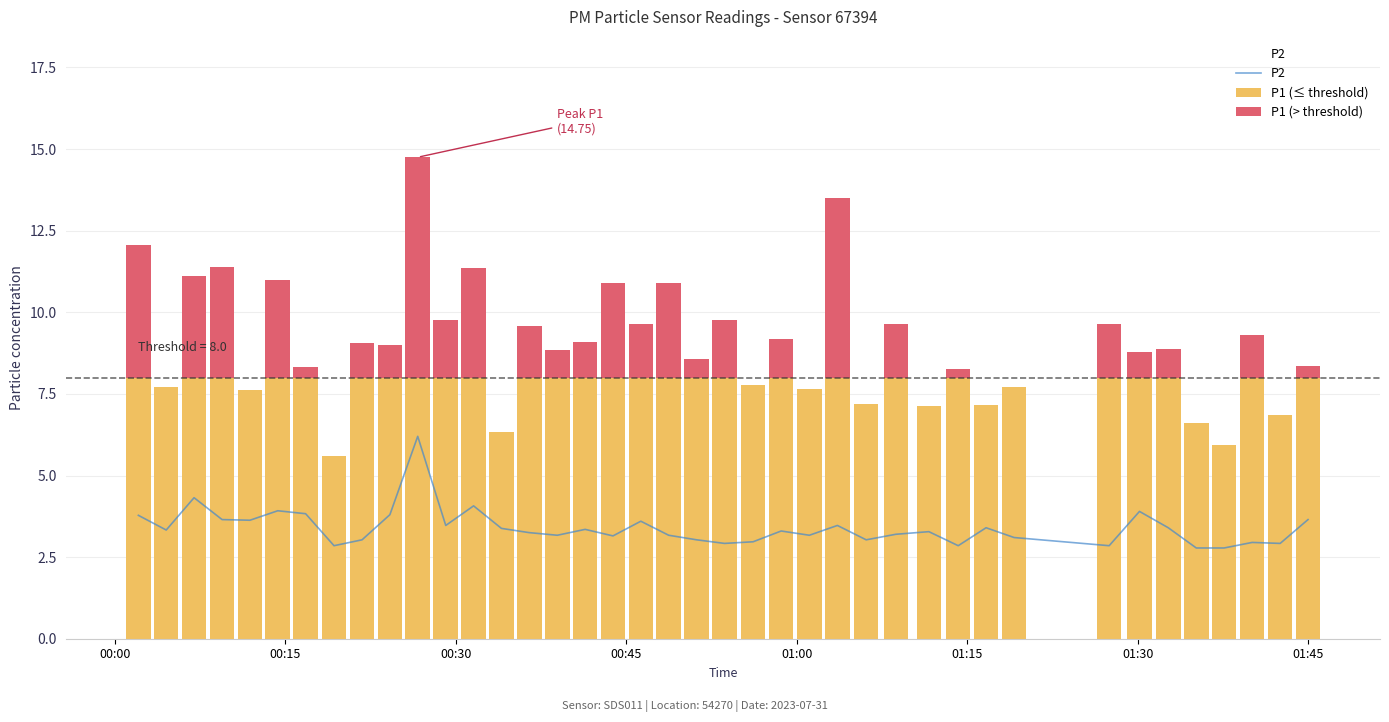

What is the sum of all values?

135.9